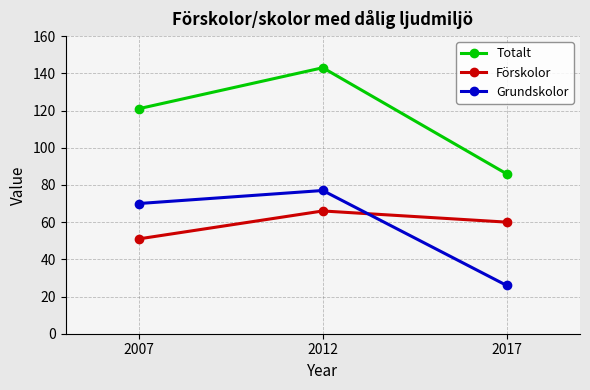

What is the sum of the Grundskolor values at 2017 and 2012?

103